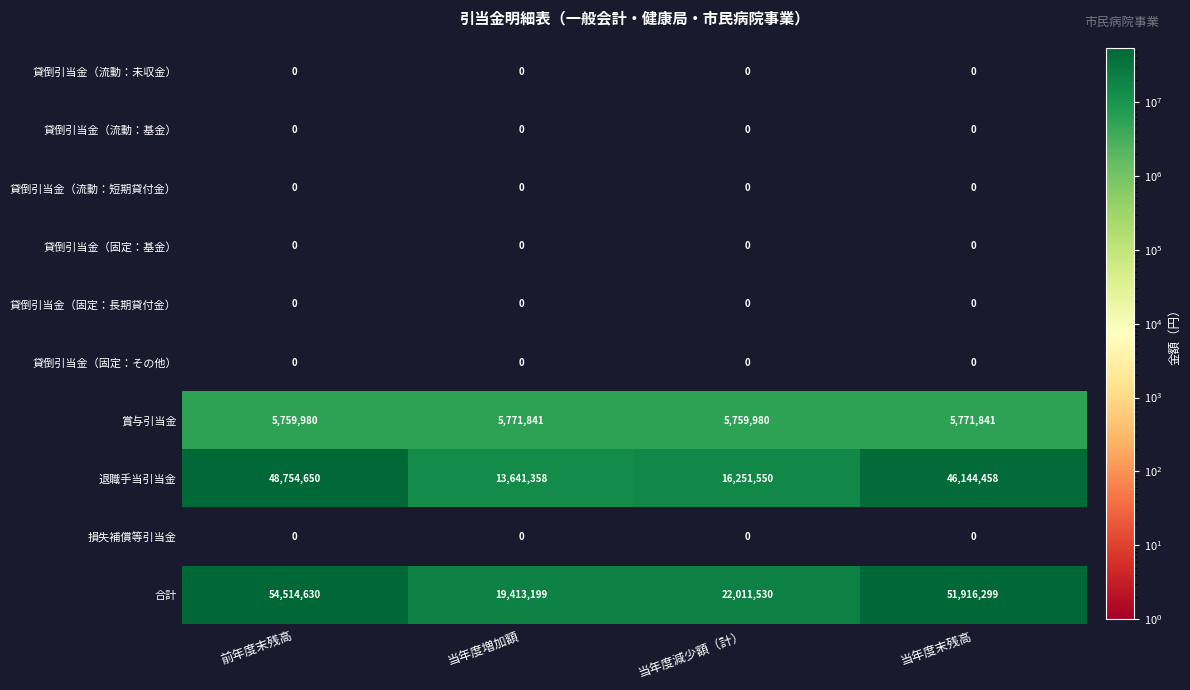

Is it true that 合計 equals 19413199 at 当年度増加額?

True